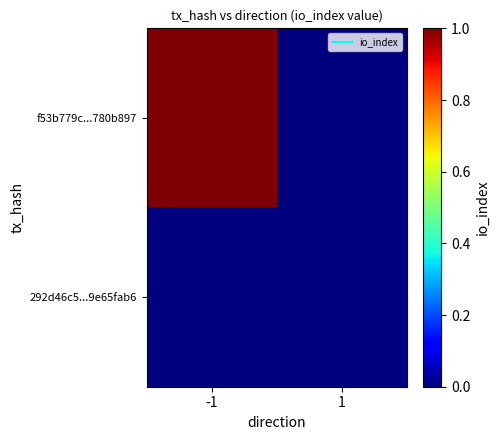

What is the total value across all series at -1?

1